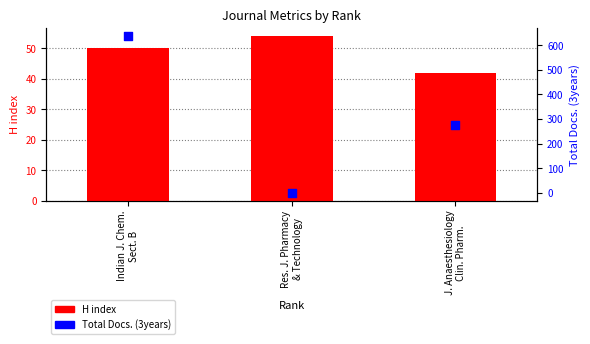

Which series has the widest spread of Y values?

Total Docs. (3years)